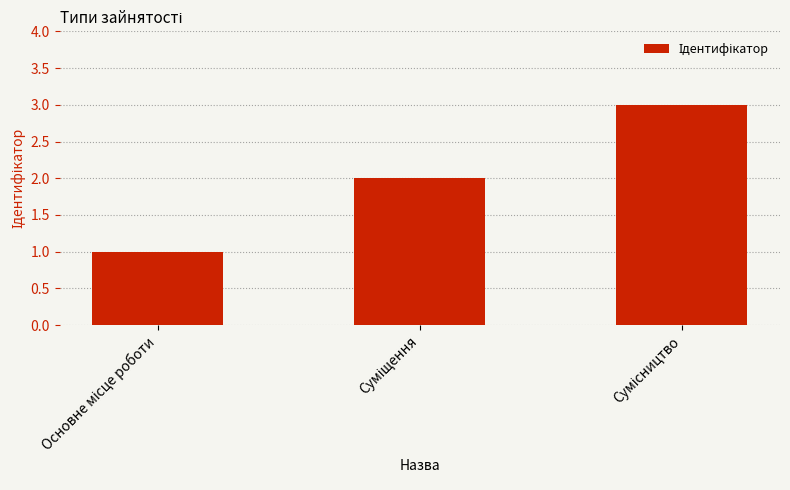

What is the greatest value displayed?

3